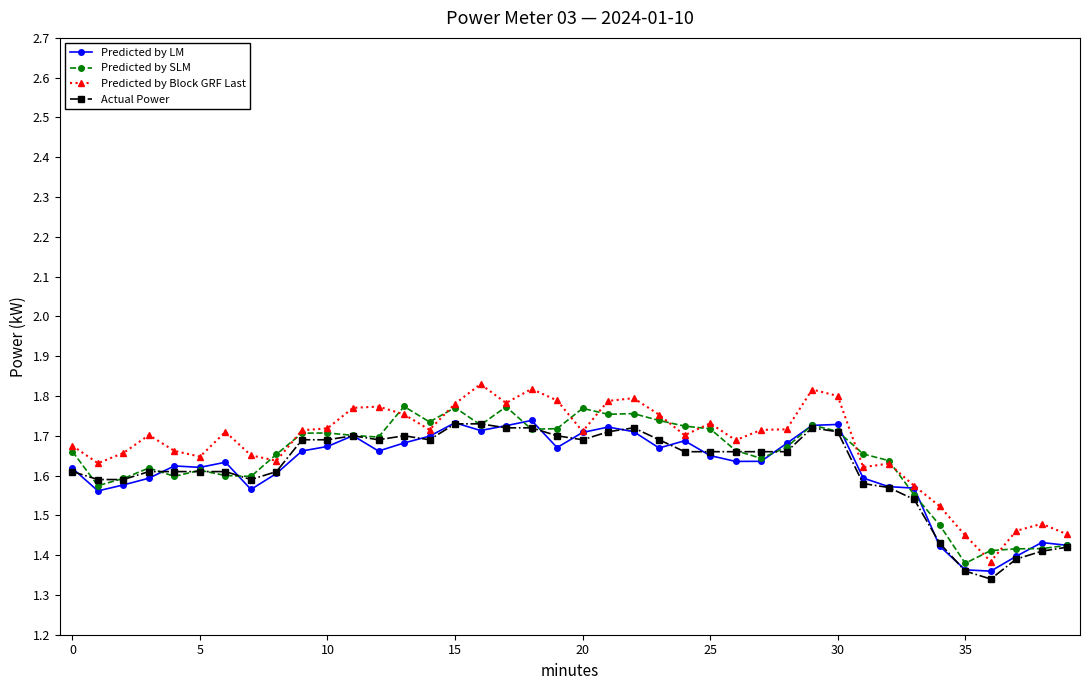

At how many categories does at least one series exceed 1?

40